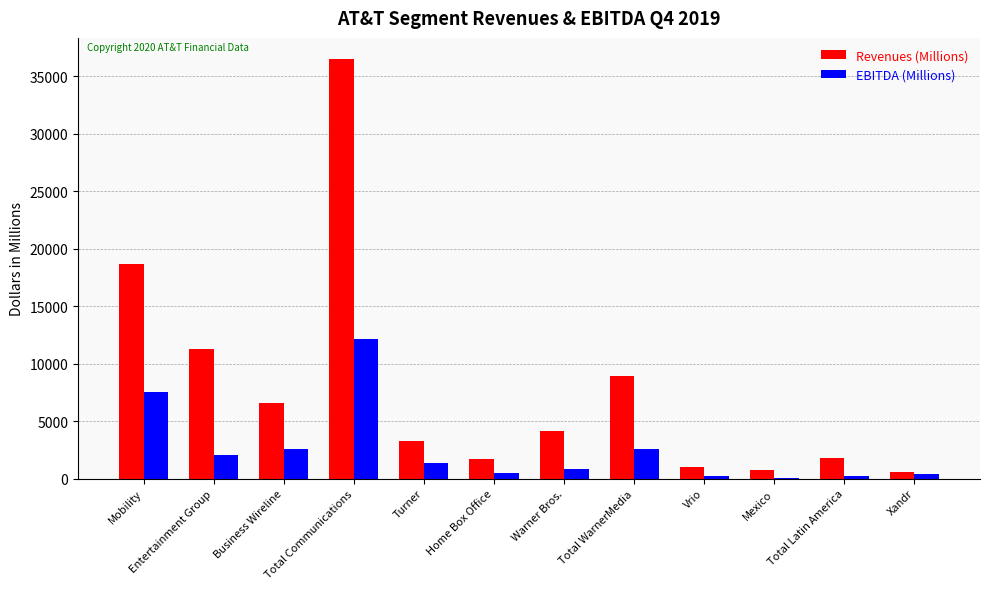

At which category is the sum across all series the highest?

Total Communications